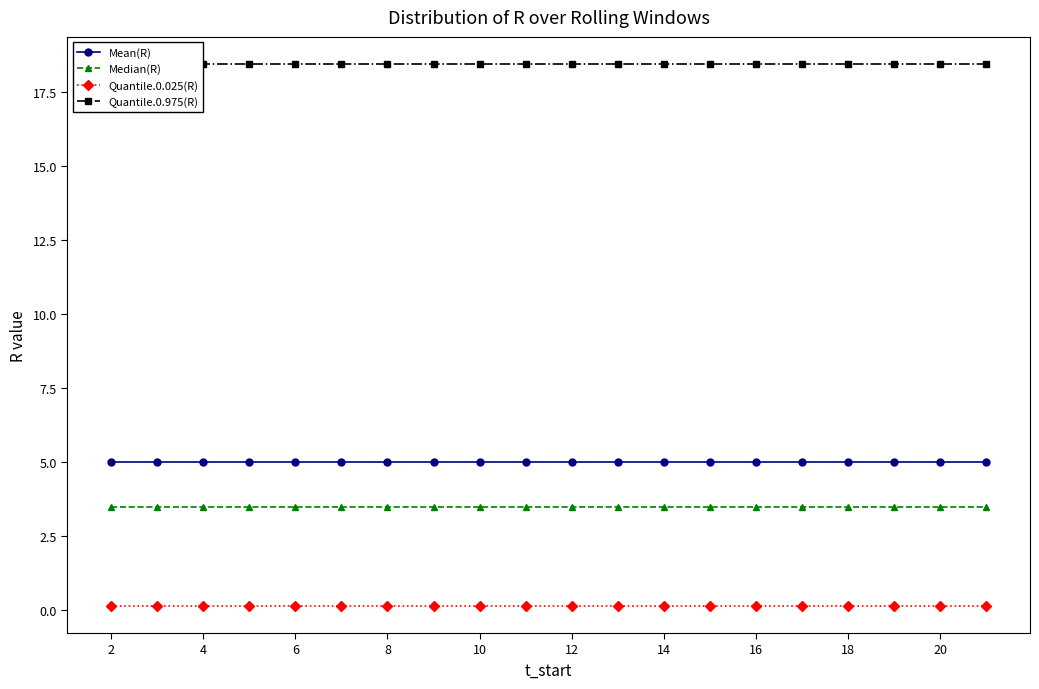

Which series has the largest total across all categories?

Quantile.0.975(R)